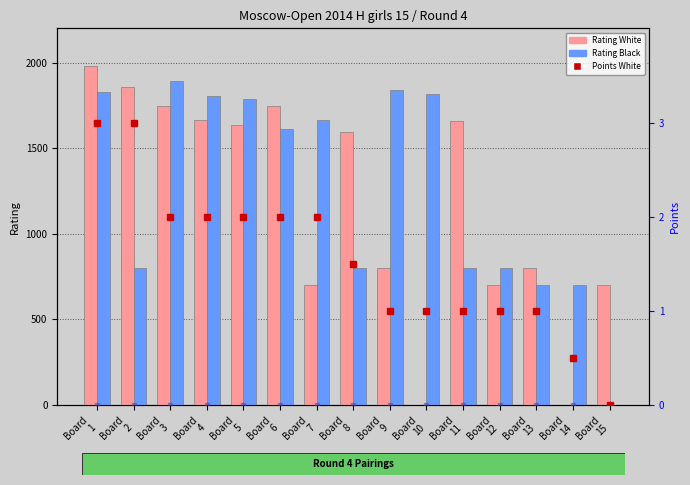

At how many categories does at least one series exceed 772?

13